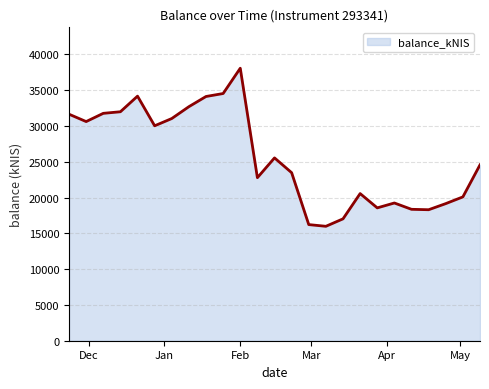

What is the maximum value shown in the chart?

38066.3